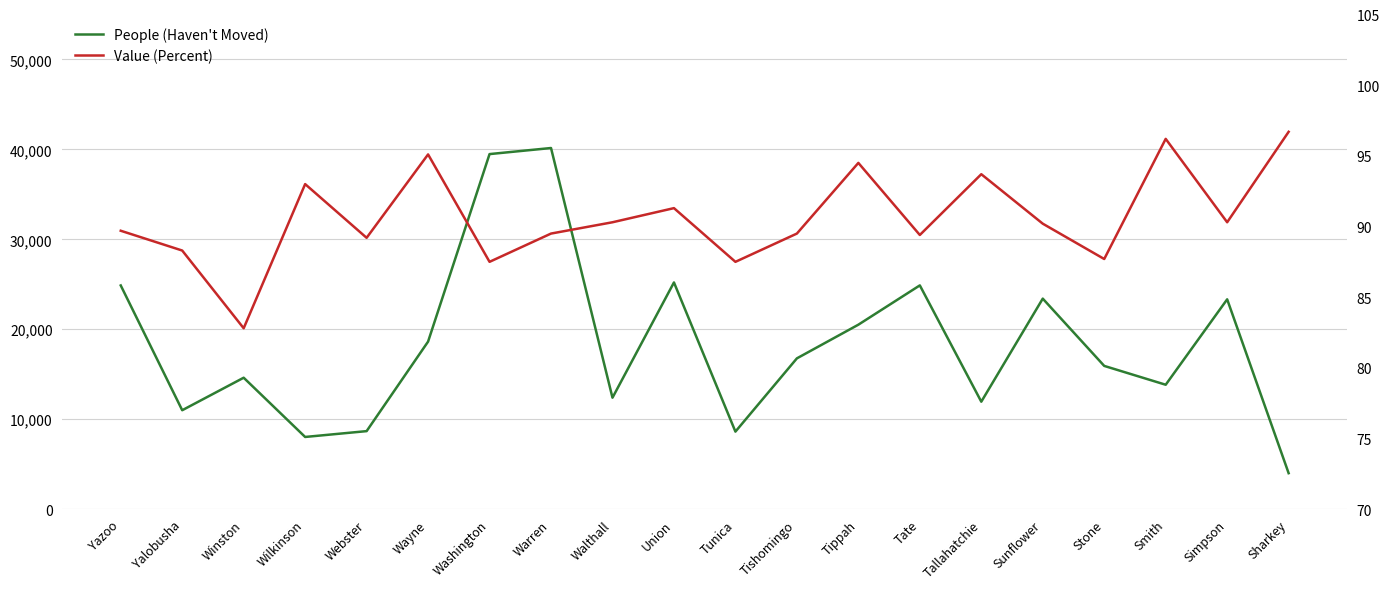

How many distinct data groups are displayed?

2